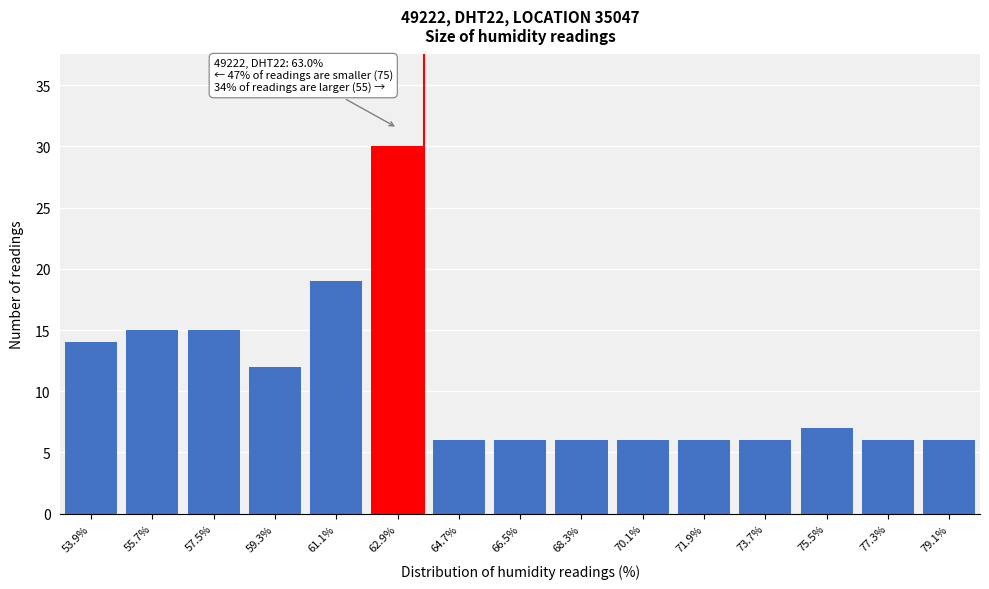

Reading left to right, transcribe all the data shown in this chart.

14	15	15	12	19	30	6	6	6	6	6	6	7	6	6